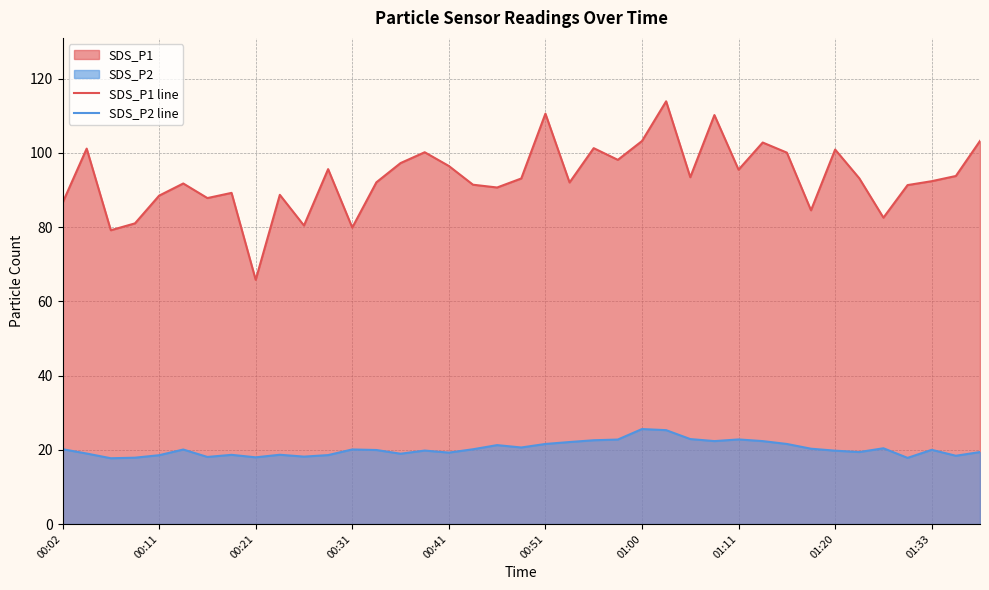

What is the difference between the second highest and second lowest values in the SDS_P1 line series?

31.4